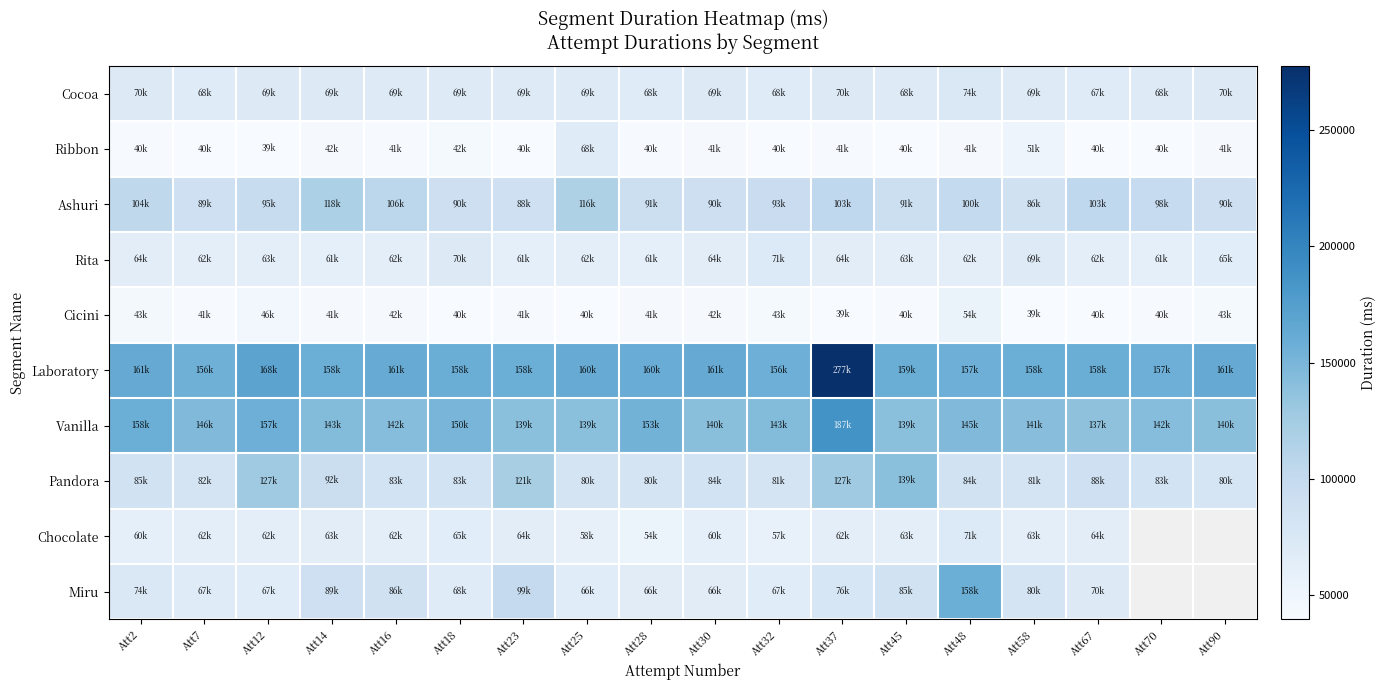

Is it true that Pandora equals 83602.0 at Att16?

True